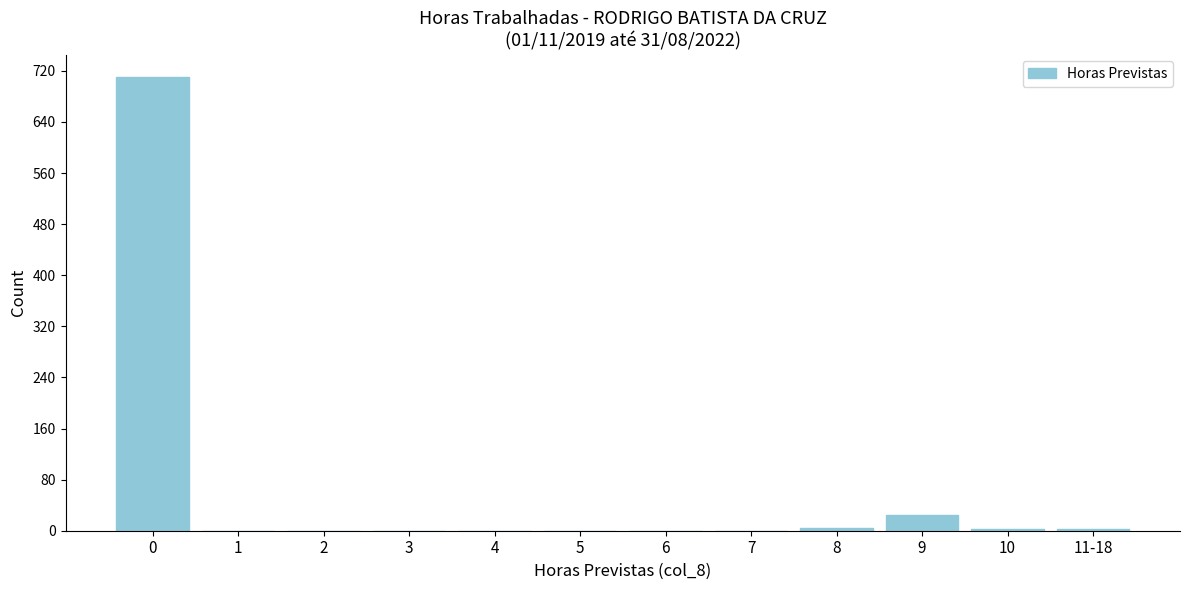

The value at 5 is 0. True or false?

True